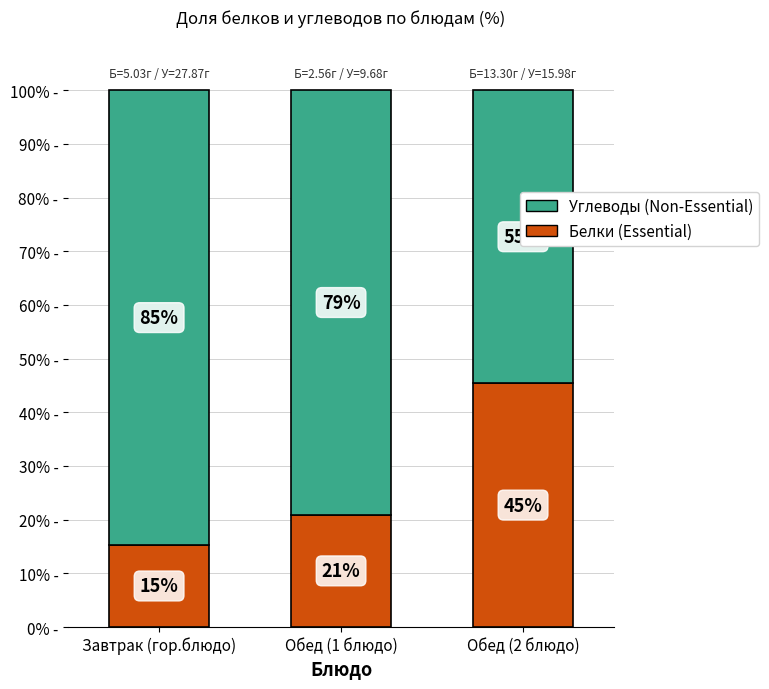

What is the approximate value of Белки (Essential) at Завтрак (гор.блюдо)?

15.3